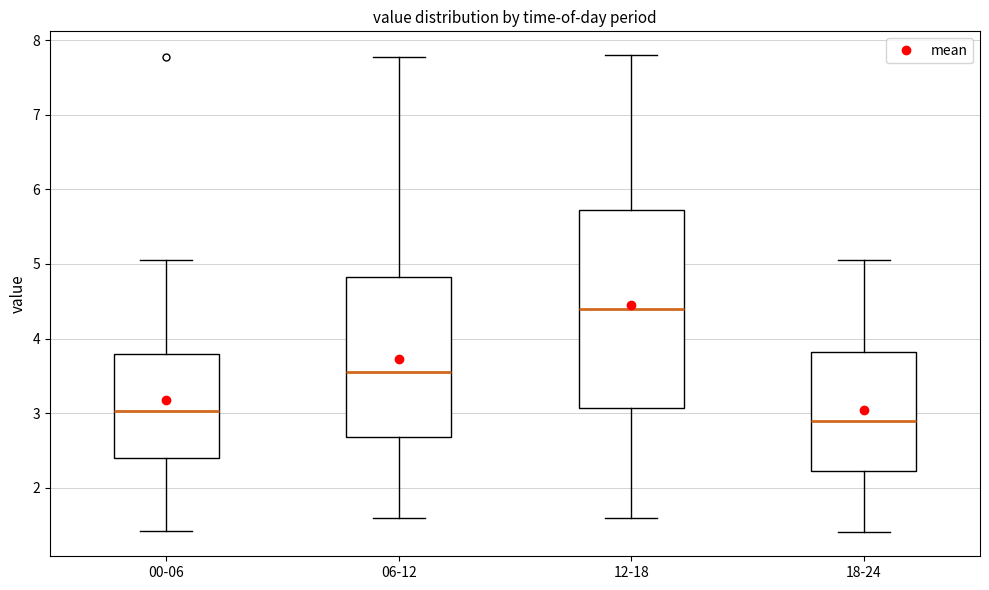

Reading left to right, read every box against the y-axis: the position of its median line, the range the box covers, and the ends of its whiskers. The values are not printed on the chart, so give them approximately, as read against the axis.

00-06: median 3.0, box 2.4 to 3.8, whiskers 1.4 to 5.1
06-12: median 3.6, box 2.7 to 4.8, whiskers 1.6 to 7.8
12-18: median 4.4, box 3.1 to 5.7, whiskers 1.6 to 7.8
18-24: median 2.9, box 2.2 to 3.8, whiskers 1.4 to 5.1